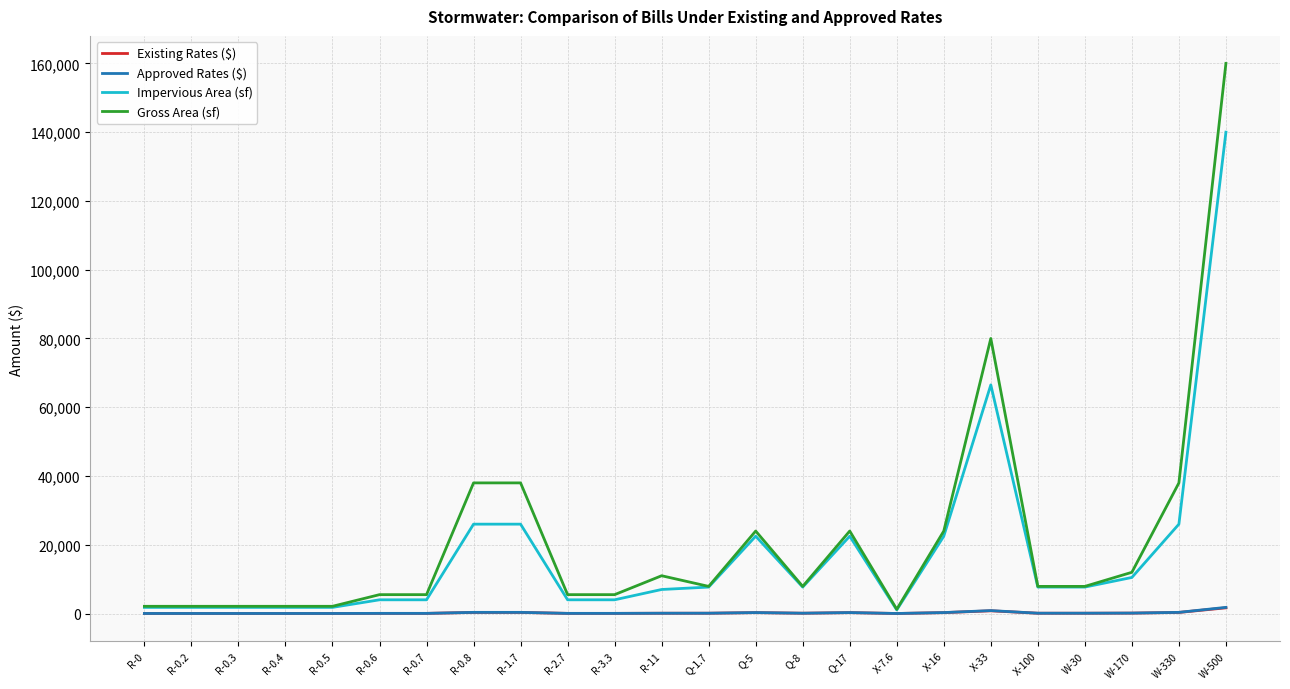

What is the average value of the Approved Rates ($) series?

233.8